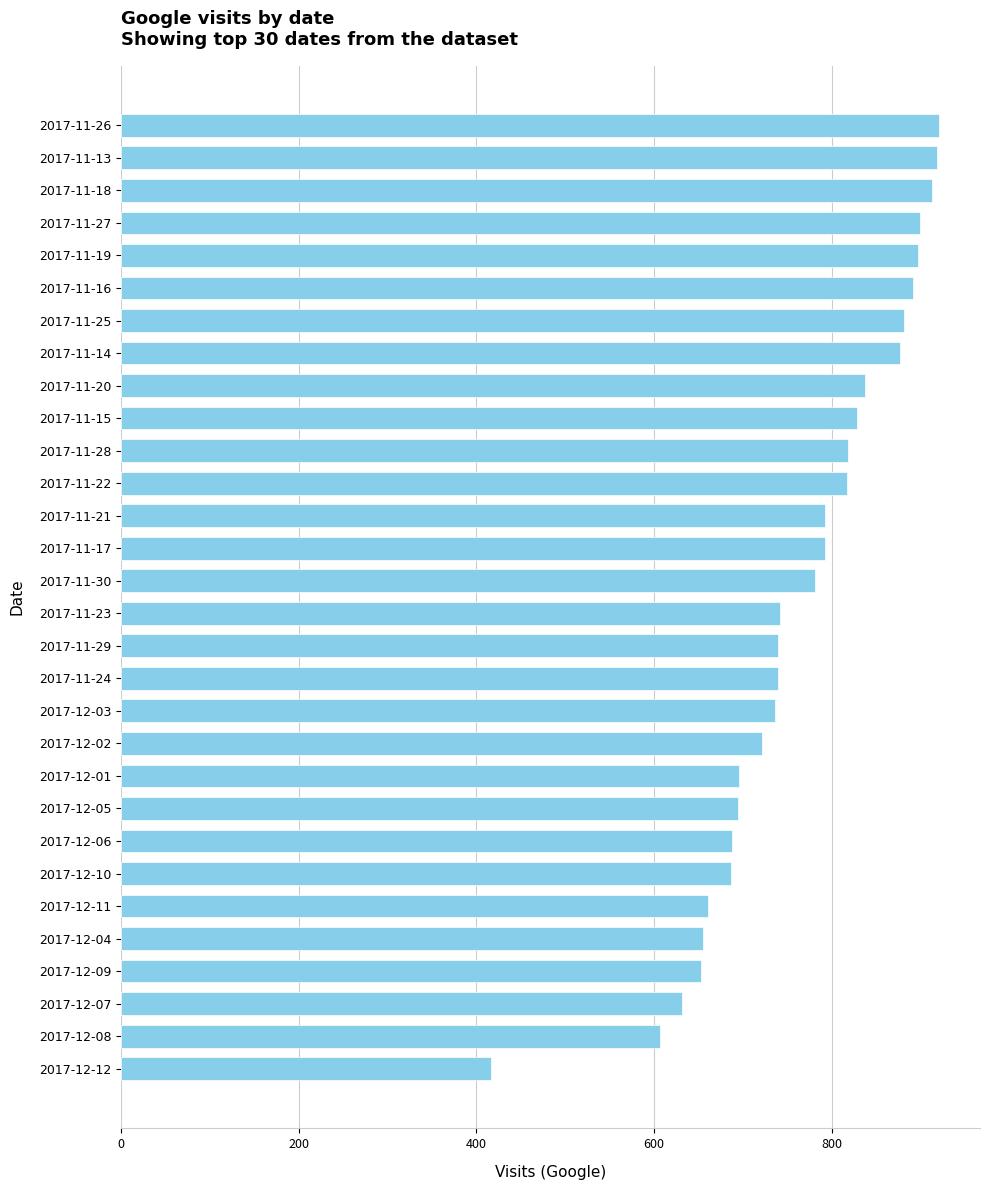

How many bars are there in total?

30